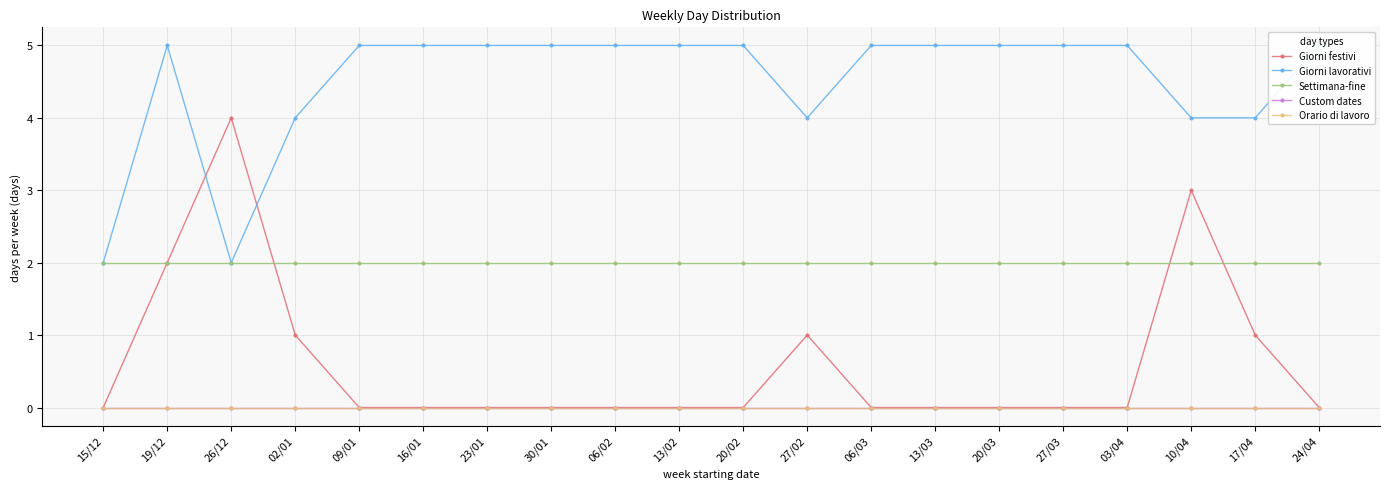

What value does the Settimana-fine series have at 30/01?

2